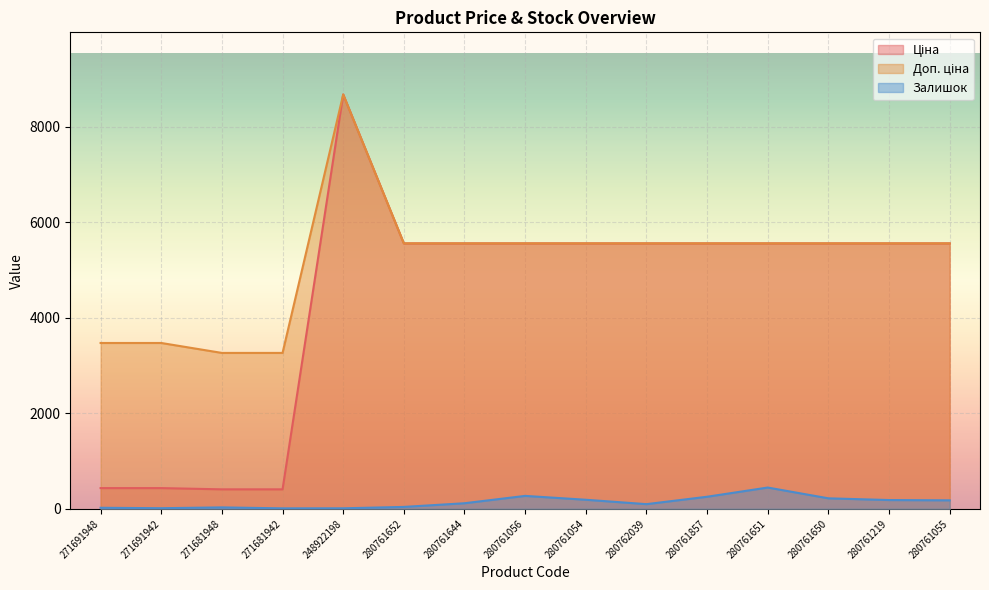

Rank the series at 280761056 from highest to lowest value.

Ціна, Доп. ціна, Залишок